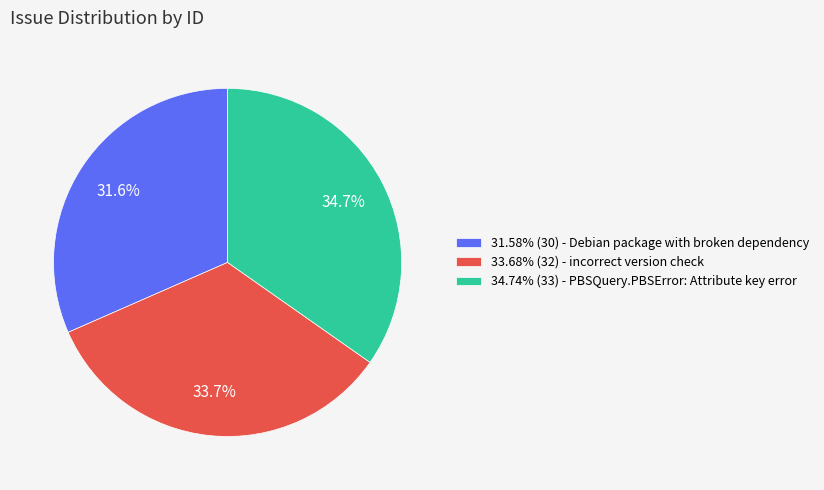

Is there a majority slice in this chart?

No